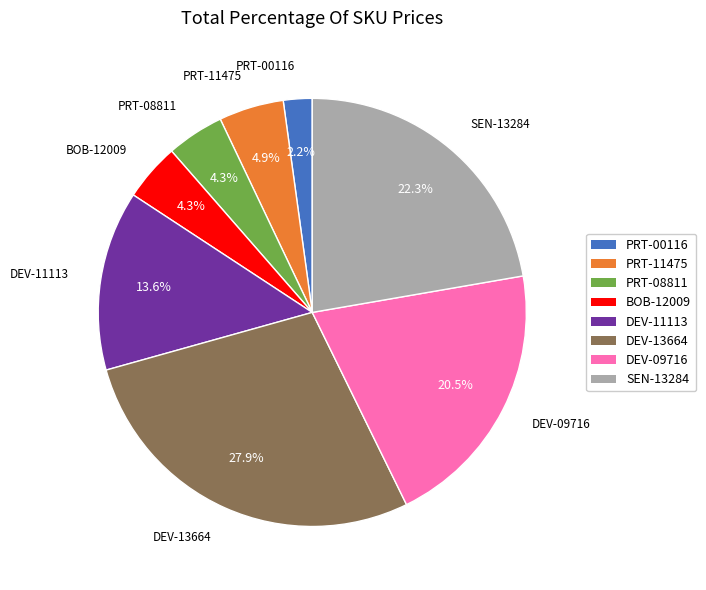

To the nearest percent, what portion does DEV-13664 represent?

28%